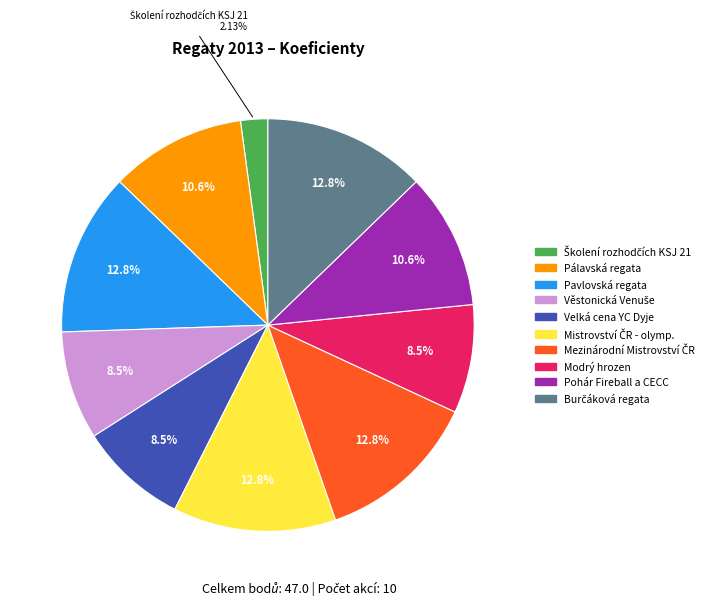

How many slices are in this pie chart?

10